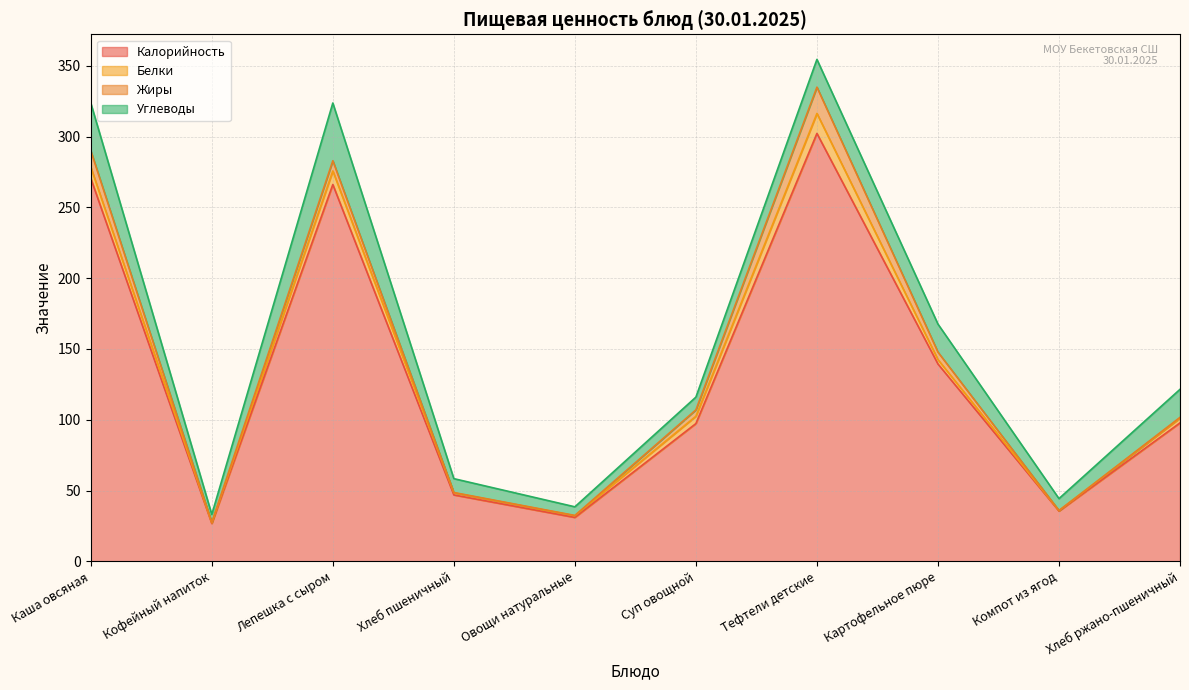

The value of Белки at Лепешка с сыром is 9.6. True or false?

True